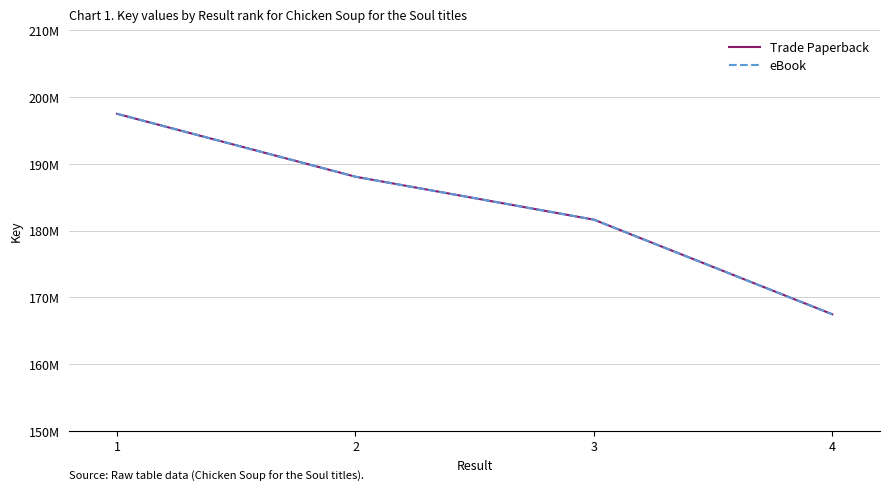

What is the sum of the eBook values at 1 and 4?

364937929